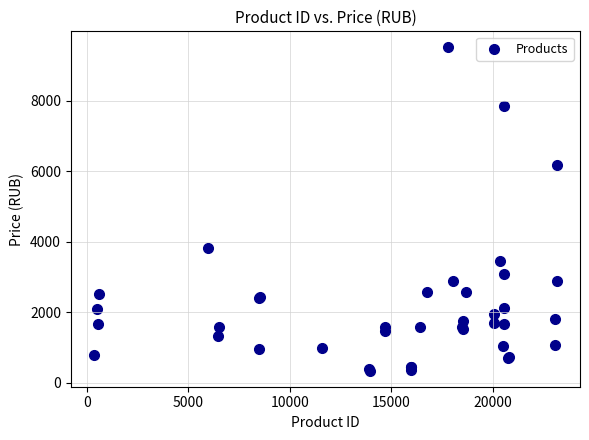

What Y value in the scatter plot is closest to 4928?

3815.0